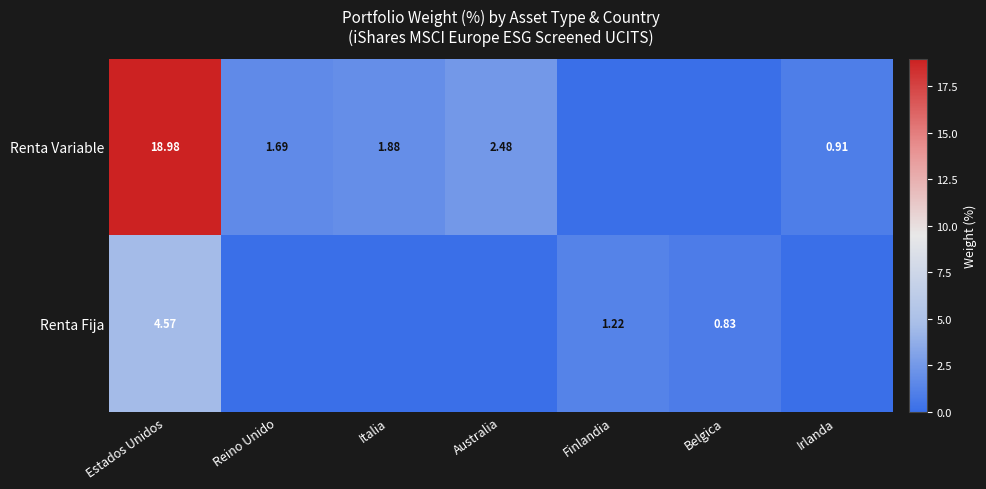

The Renta Variable series shows 0.9 at Irlanda. True or false?

True